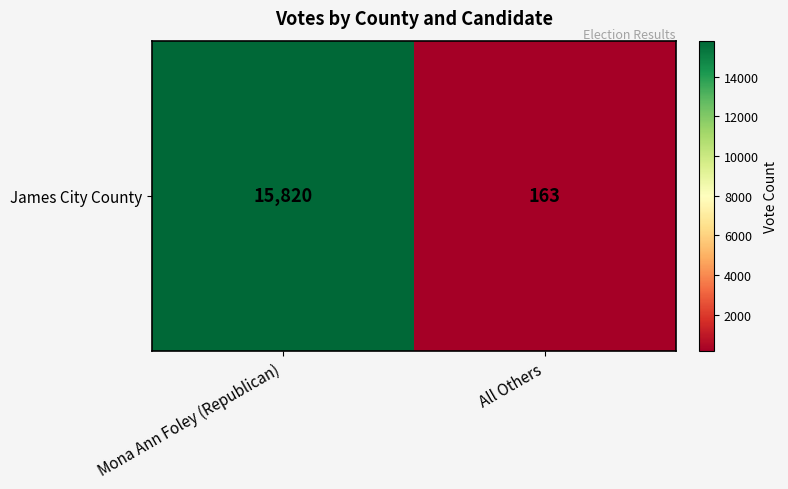

Which category has the lowest value across all series?

All Others